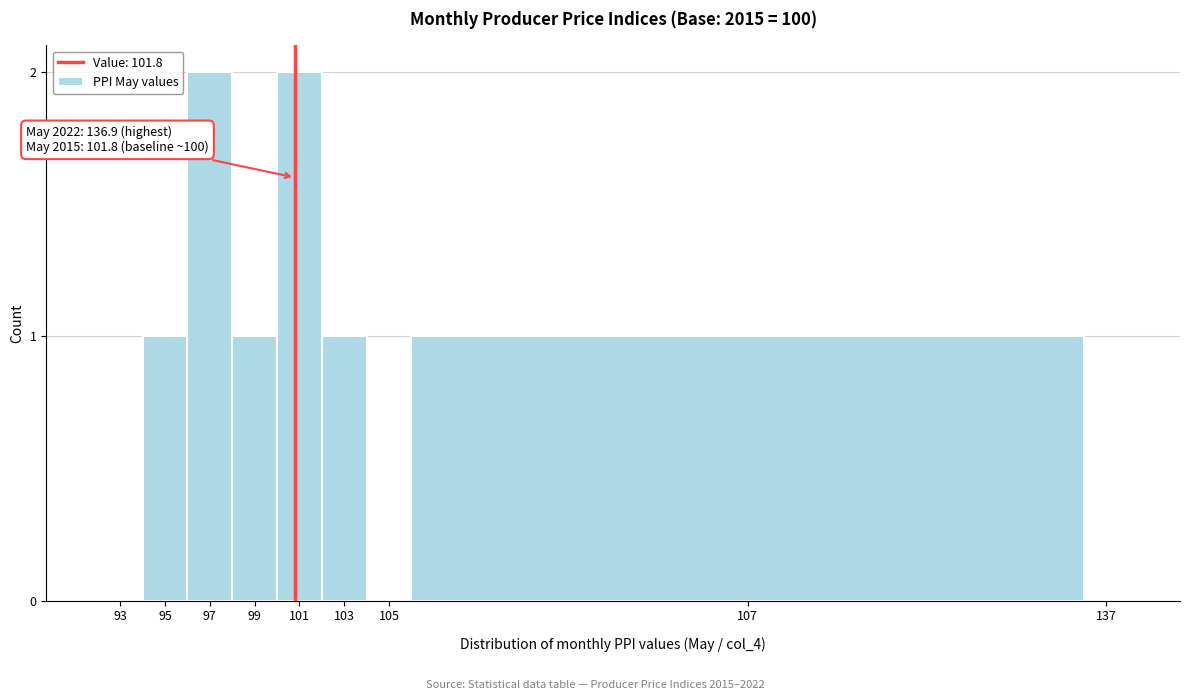

Reading right to left, extract all data points from this chart.

137=0	107=1	105=0	103=1	101=2	99=1	97=2	95=1	93=0